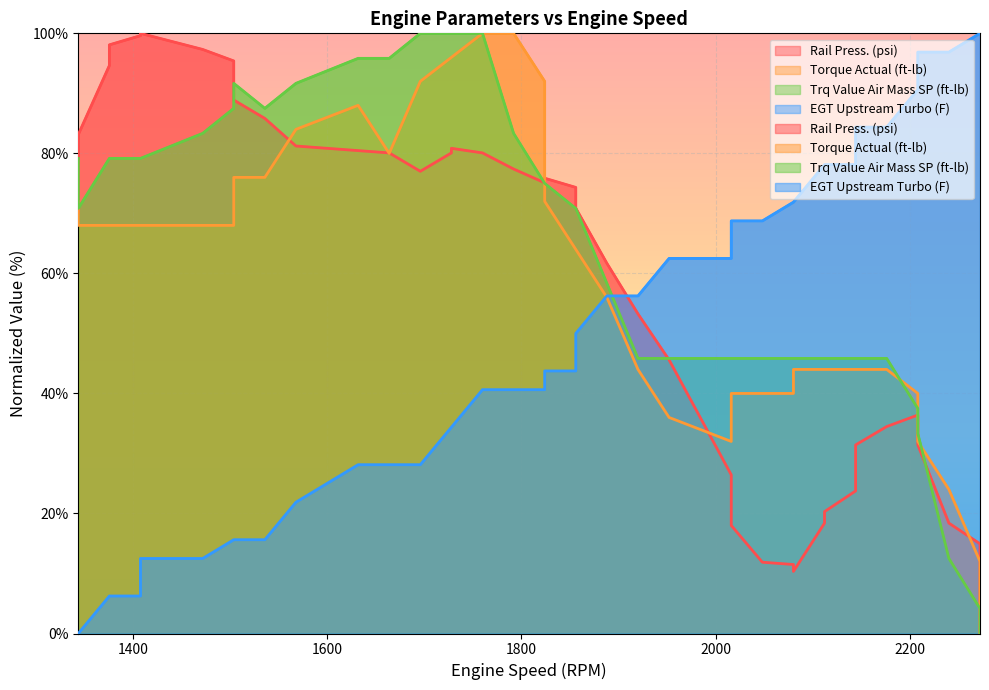

True or false: EGT Upstream Turbo (F) and Torque Actual (ft-lb) intersect in this chart.

True